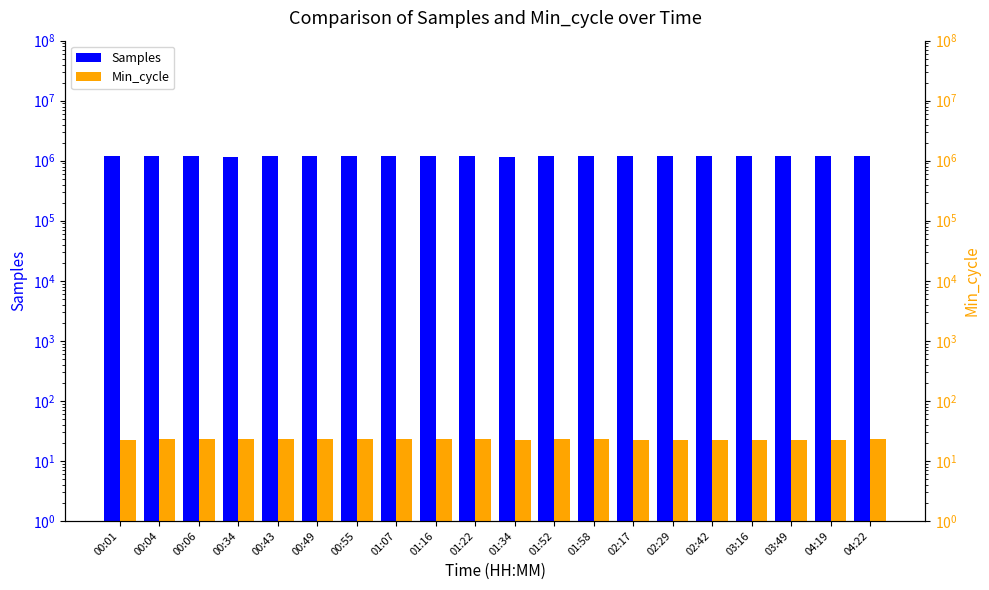

Which label corresponds to the largest value in the chart?

02:17